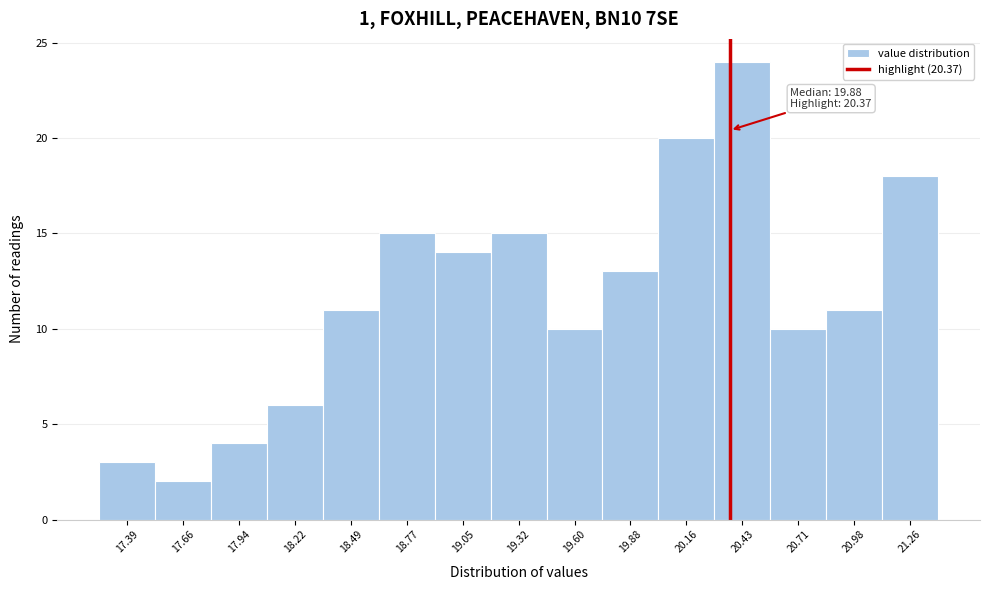

Over which range of the x-axis is the bar tallest?

20.30 to 20.55